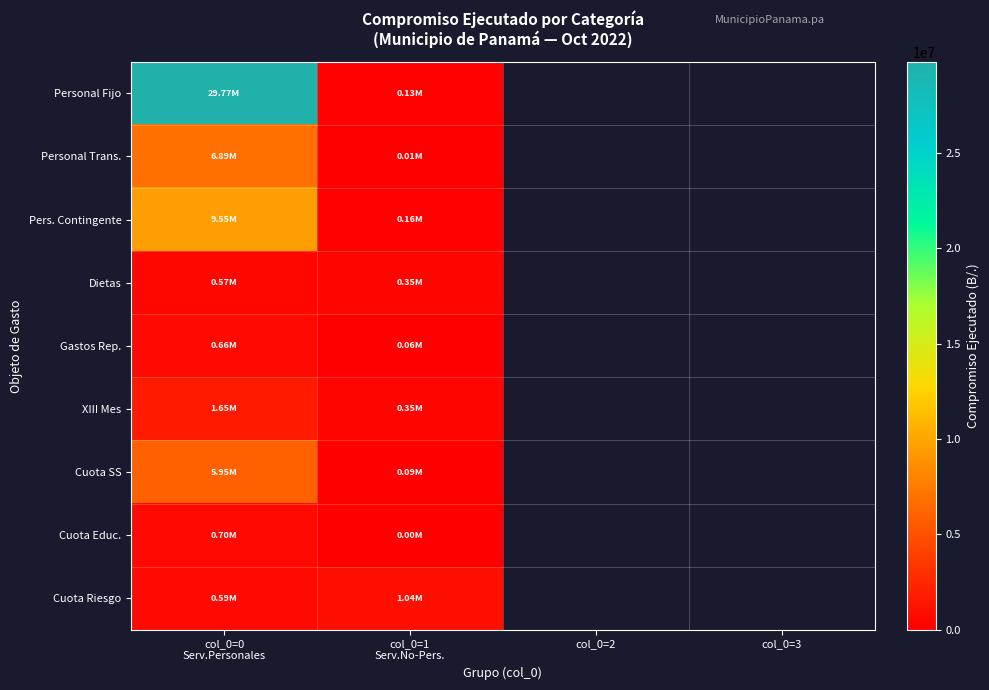

How many positive values does the Dietas series have?

2